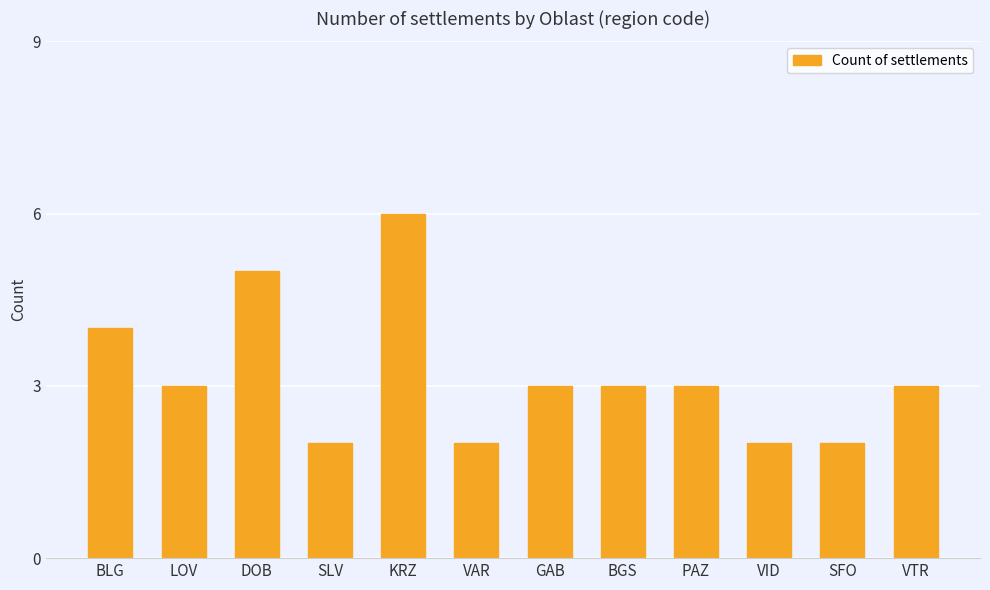

How many series are shown in this chart?

1